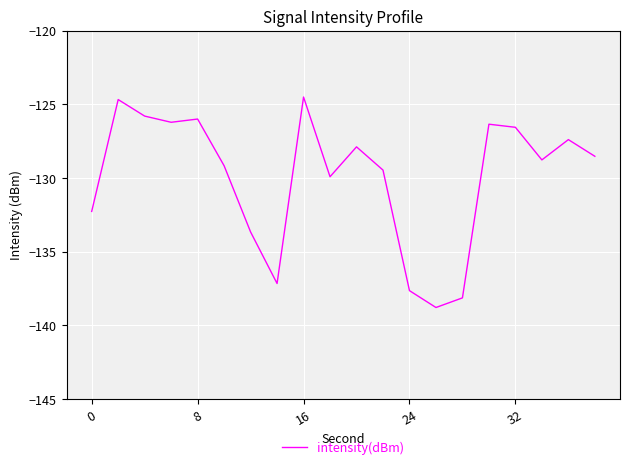

What is the difference between the maximum and minimum values?

14.3